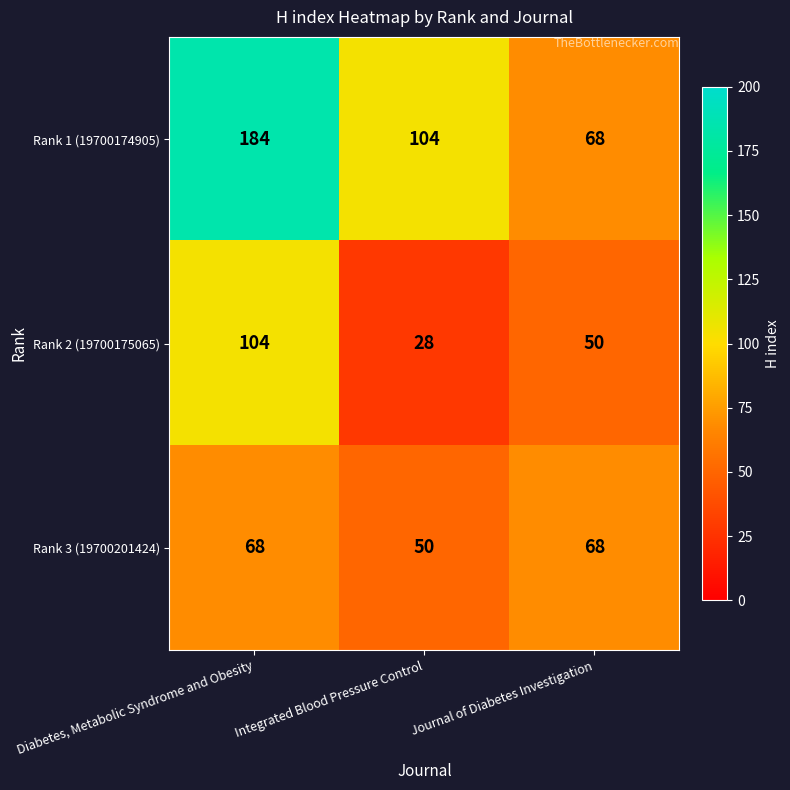

List the series in order of their peak value, highest first.

Rank 1 (19700174905), Rank 2 (19700175065), Rank 3 (19700201424)